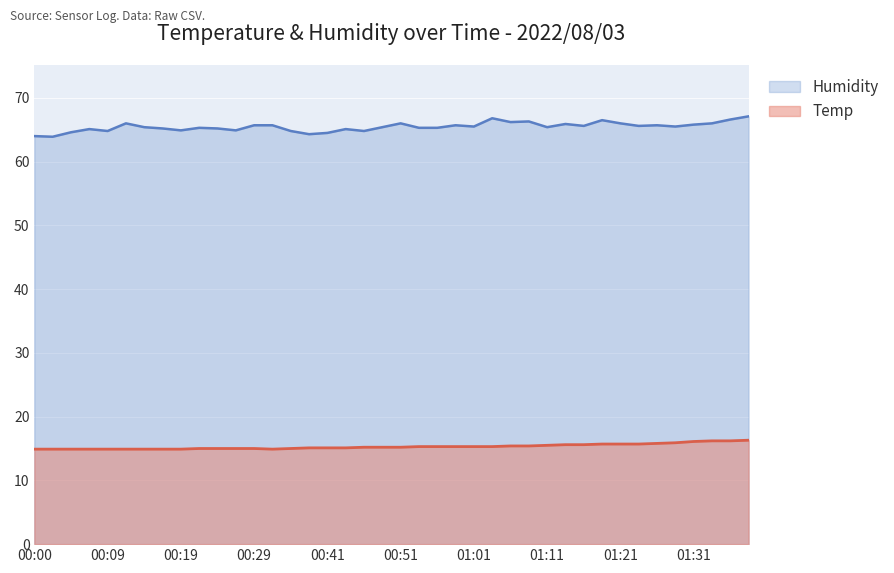

Which series has the widest spread of values?

Humidity